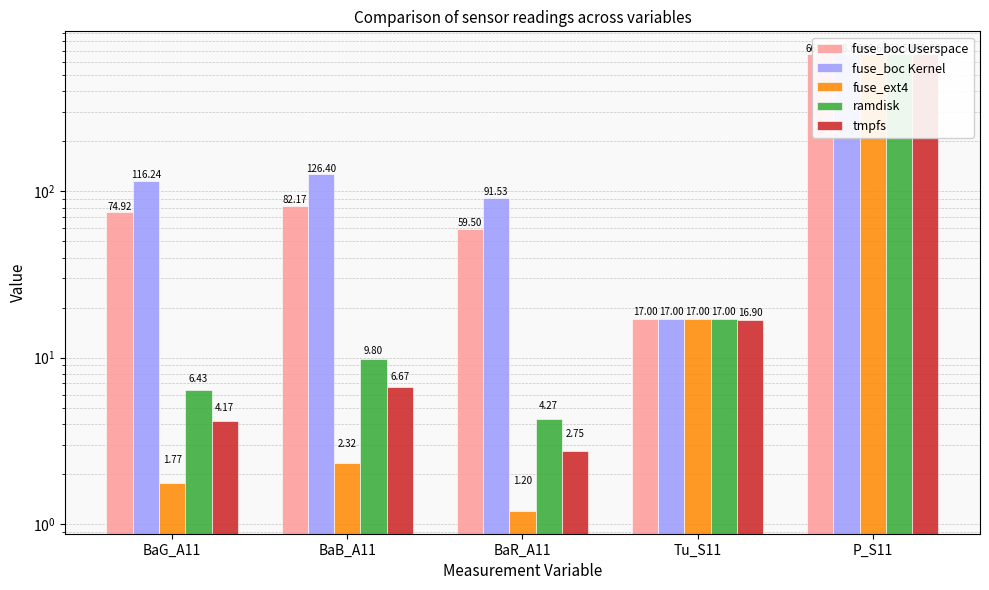

Which category has the highest value in the fuse_boc Kernel series?

P_S11